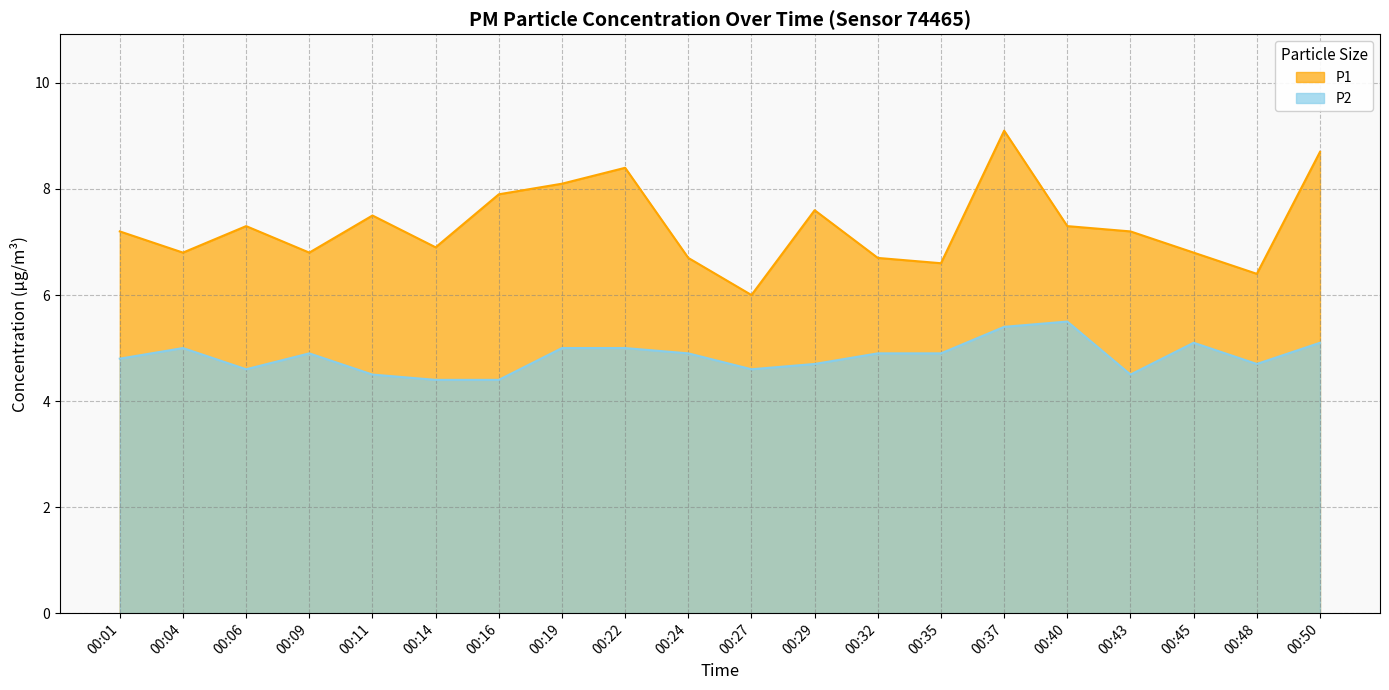

True or false: P1 and P2 intersect in this chart.

False